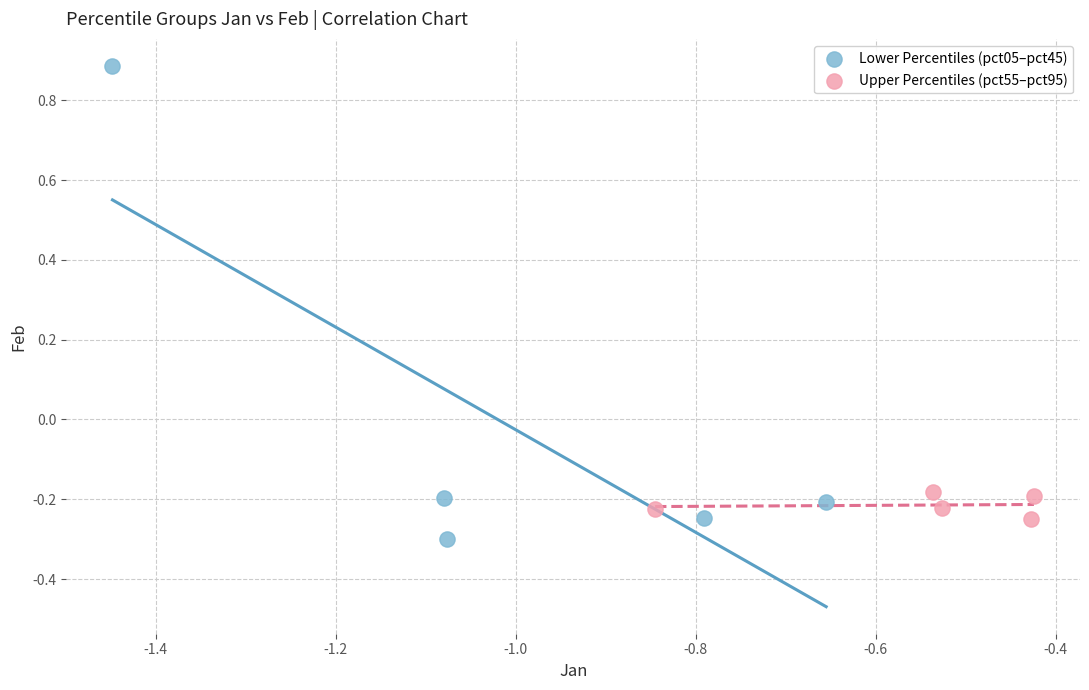

Which series contains the highest Y value?

Lower Percentiles (pct05–pct45)